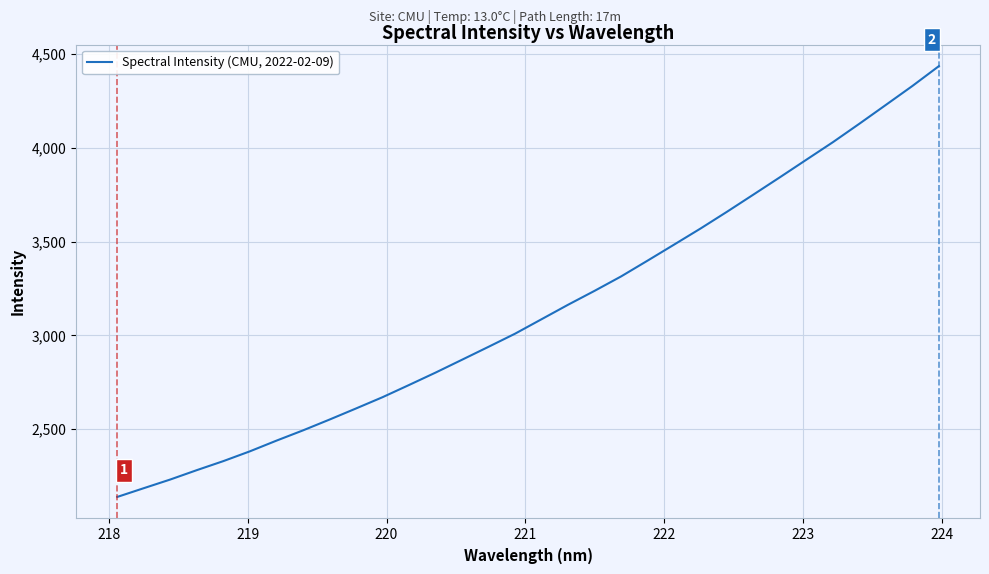

What is the difference between the maximum and minimum values?

2295.3